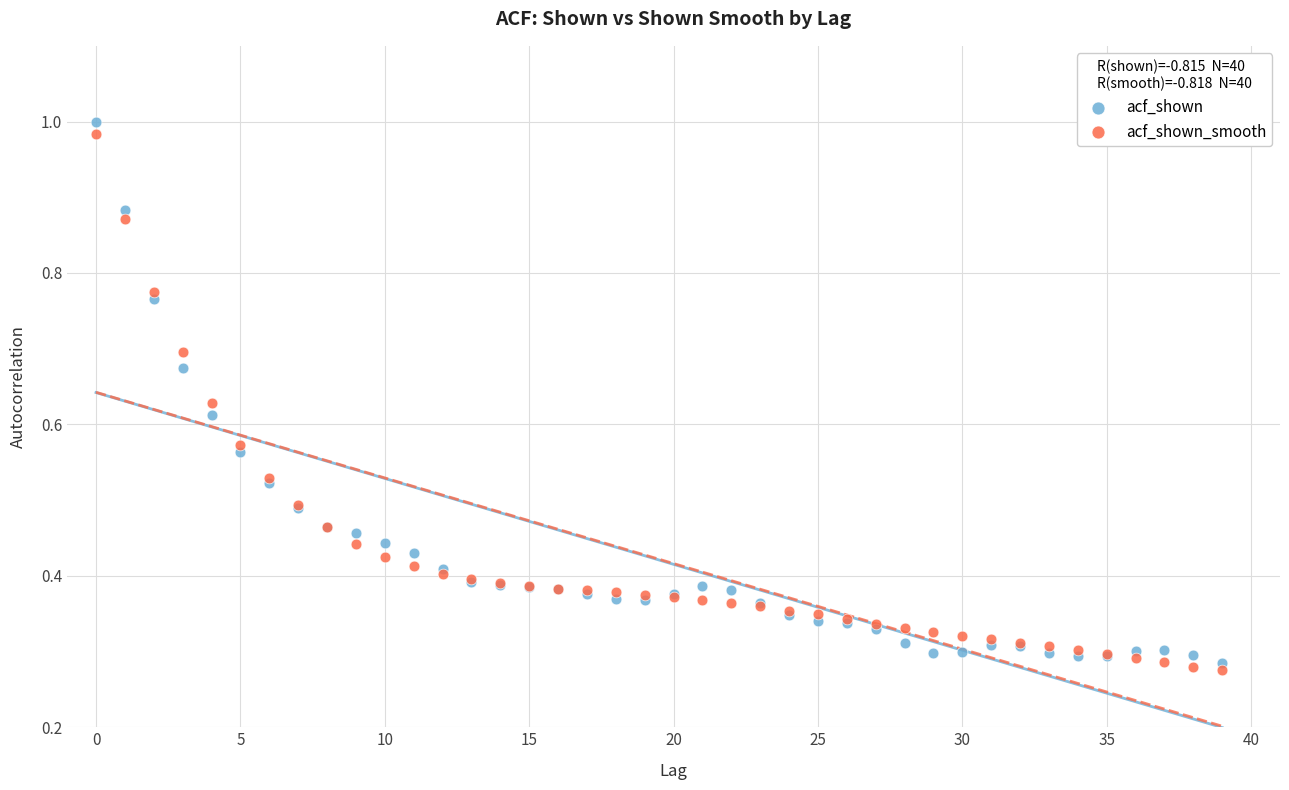

Which series has the largest Y range (max minus min)?

acf_shown